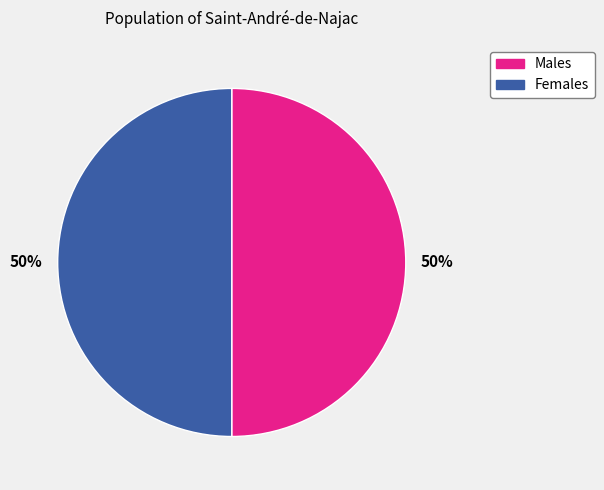

To the nearest percent, what is the average slice percentage?

50%